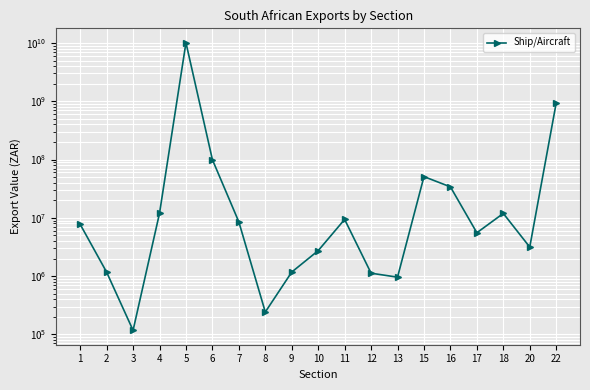

The value at 10 is 2735668. True or false?

True